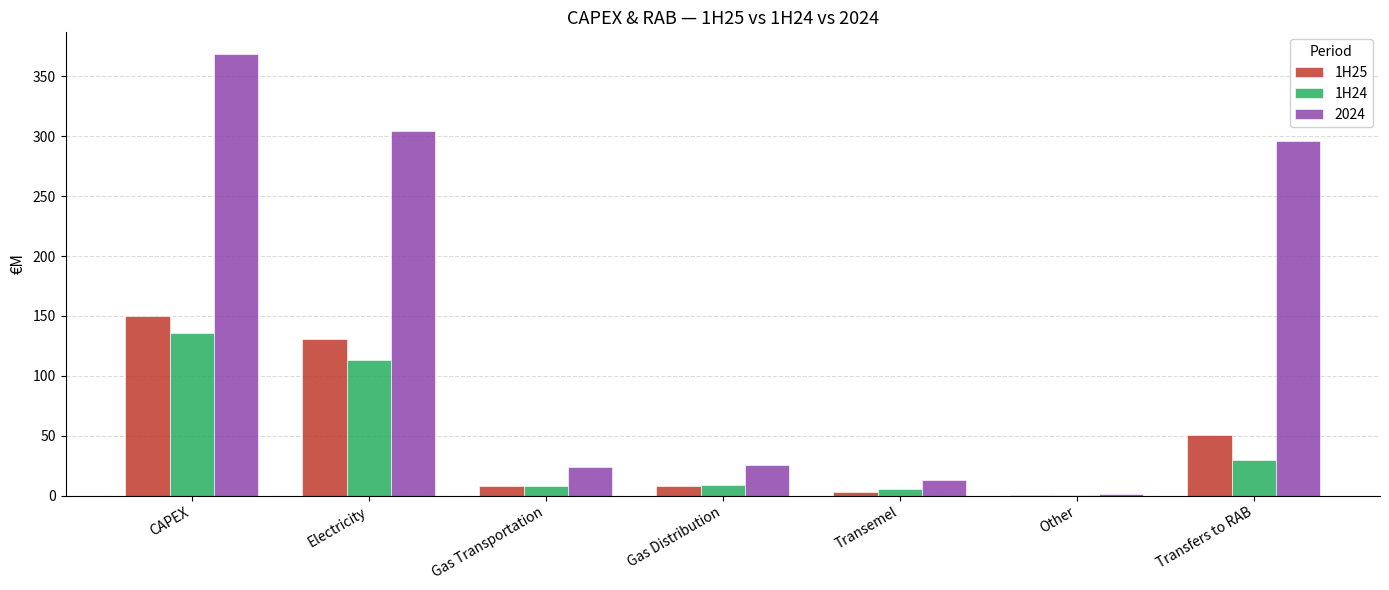

At which category does the chart reach its peak across all series?

CAPEX